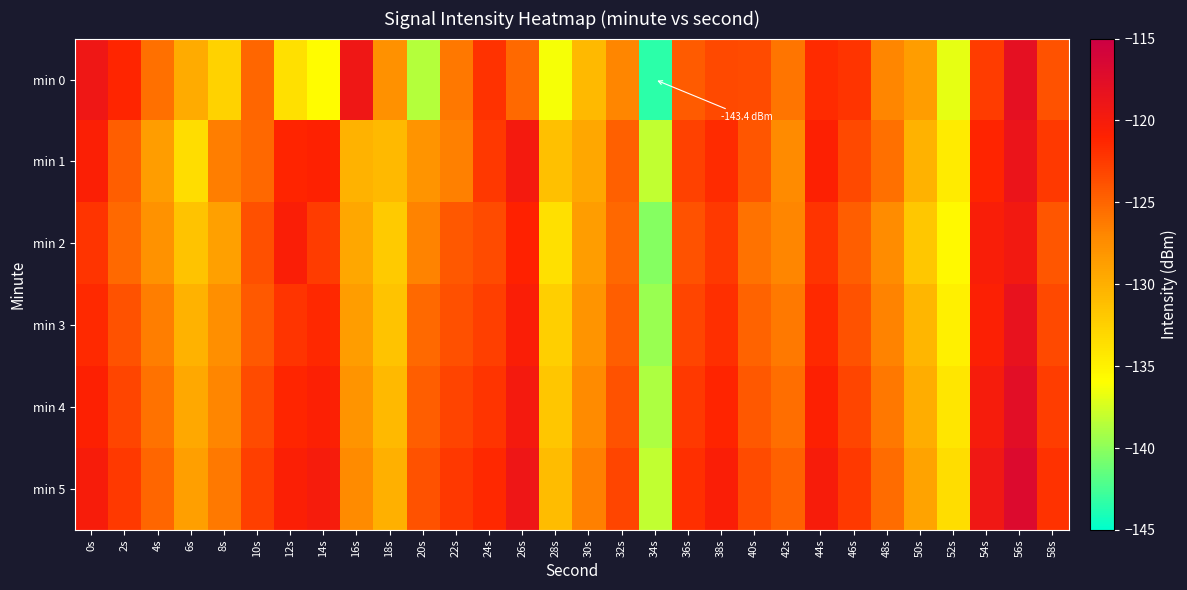

Which series has the largest total across all categories?

min 5